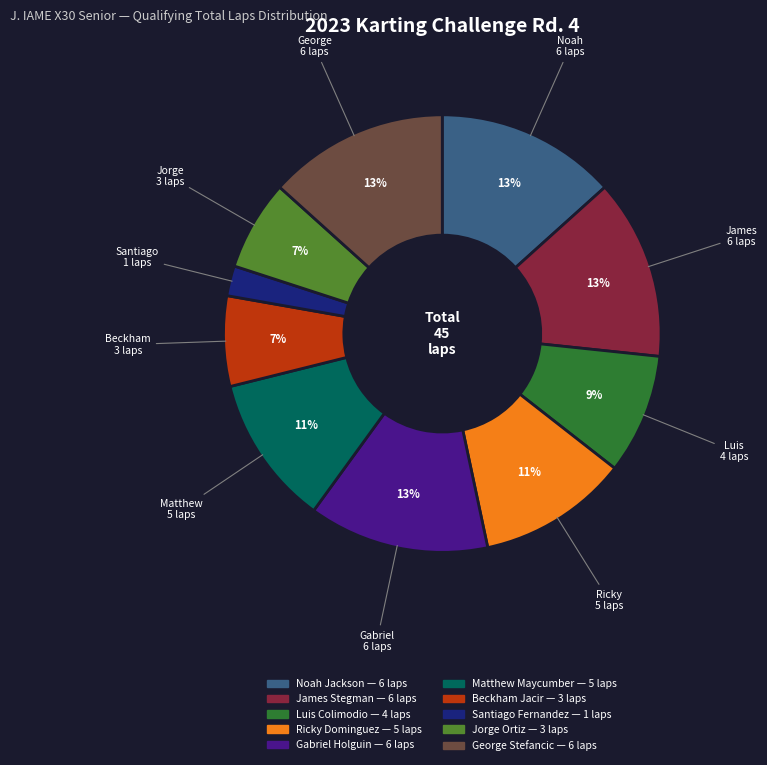

To the nearest percent, what percentage of the pie is Beckham Jacir?

7%